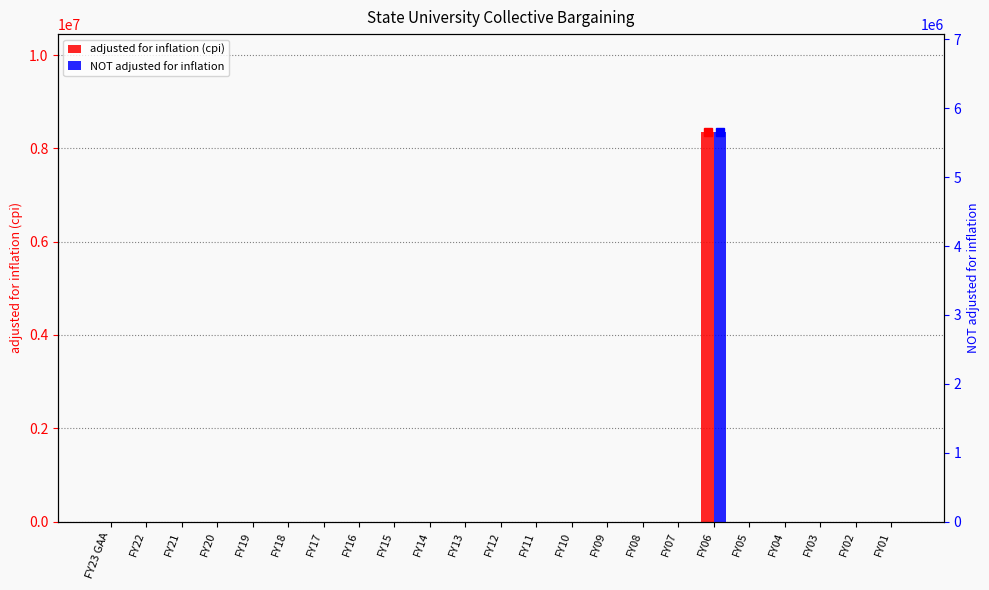

What are all the series names shown in the legend?

adjusted for inflation (cpi), NOT adjusted for inflation